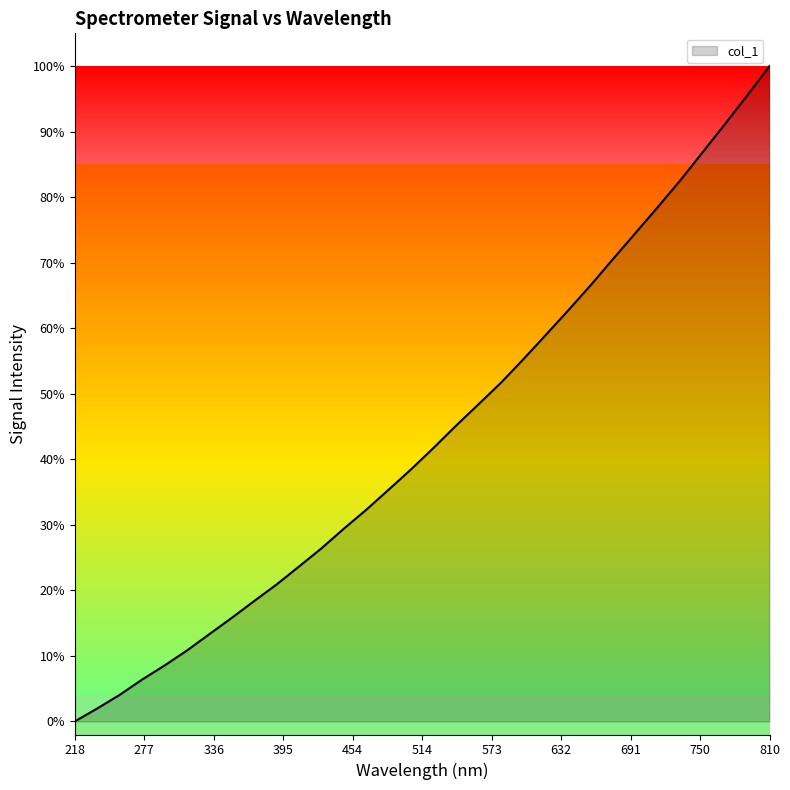

Reading right to left, extract all data points from this chart.

100.0	95.5	91.1	86.8	82.5	78.5	74.5	70.5	66.5	62.7	58.9	55.2	51.7	48.4	45.1	41.7	38.5	35.4	32.3	29.4	26.4	23.6	20.9	18.4	15.8	13.3	10.8	8.5	6.4	4.0	2.0	0.0